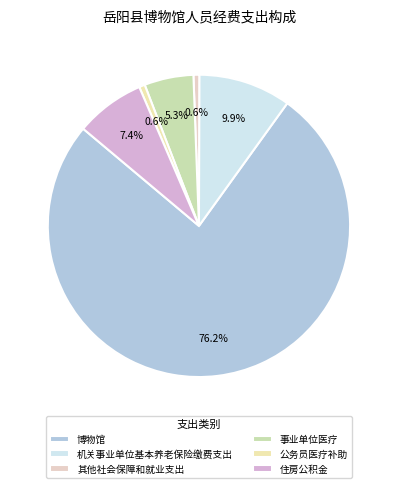

How many segments does this pie chart have?

6